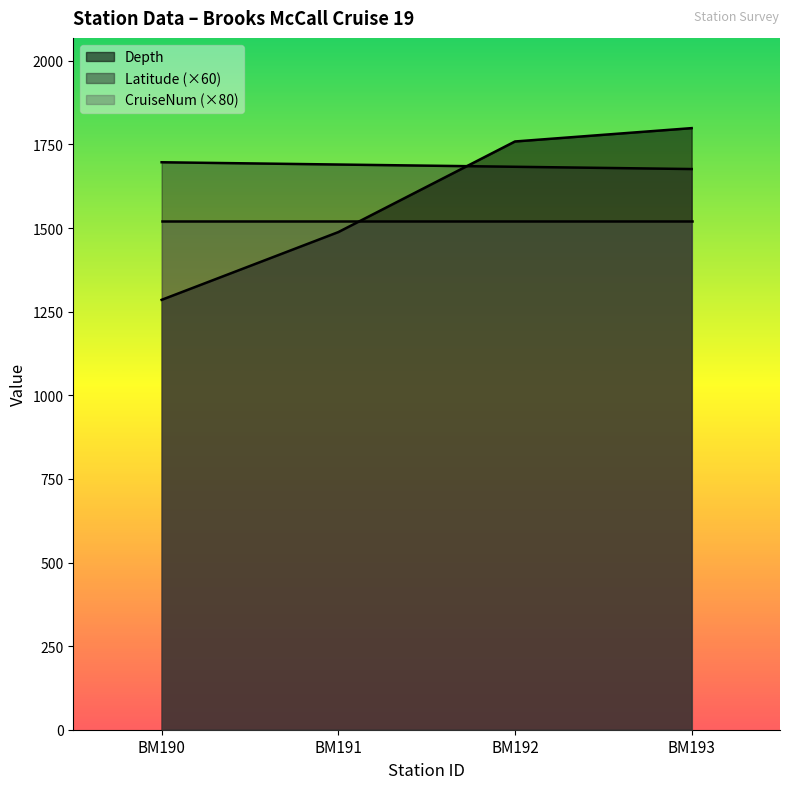

At which label does Latitude reach its peak?

BM190